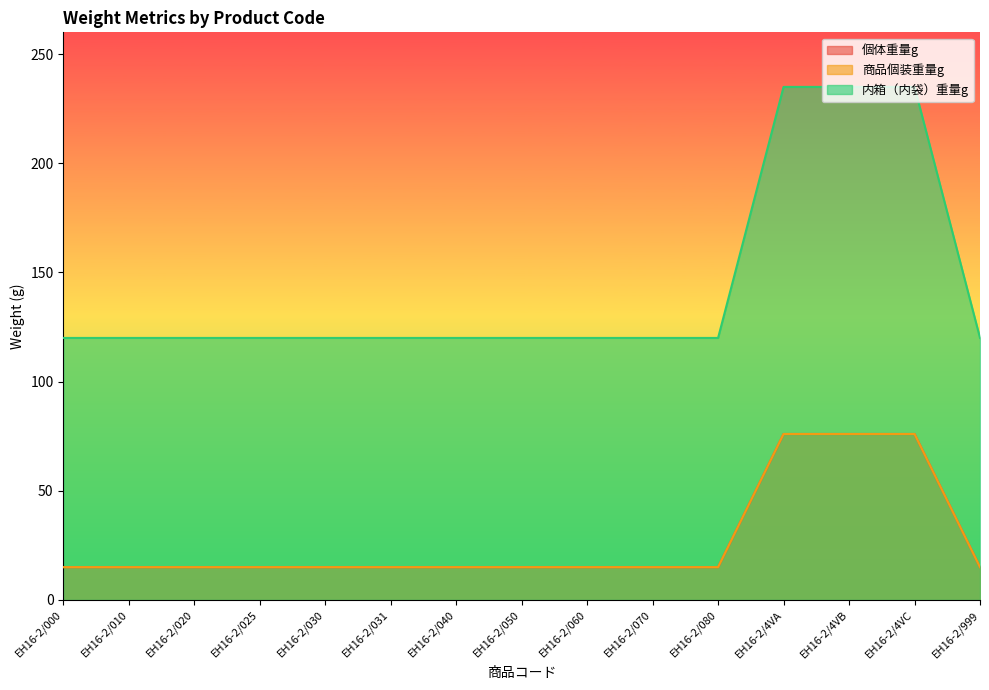

Reading left to right, transcribe all the data shown in this chart.

個体重量g: 15	15	15	15	15	15	15	15	15	15	15	76	76	76	15
商品個装重量g: 15	15	15	15	15	15	15	15	15	15	15	76	76	76	15
内箱（内袋）重量g: 120	120	120	120	120	120	120	120	120	120	120	235	235	235	120